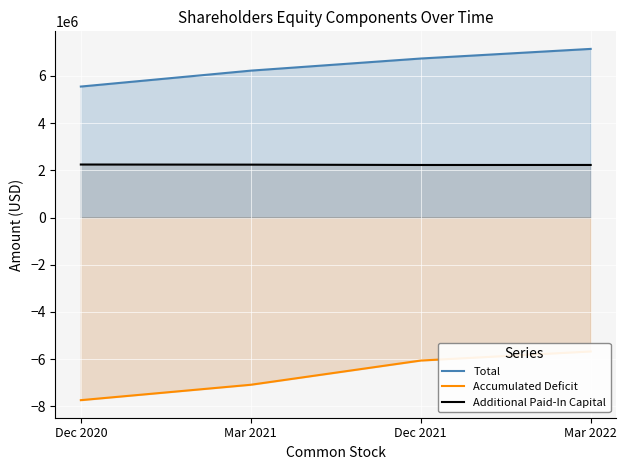

True or false: Accumulated Deficit and Additional Paid-In Capital cross at least once.

False